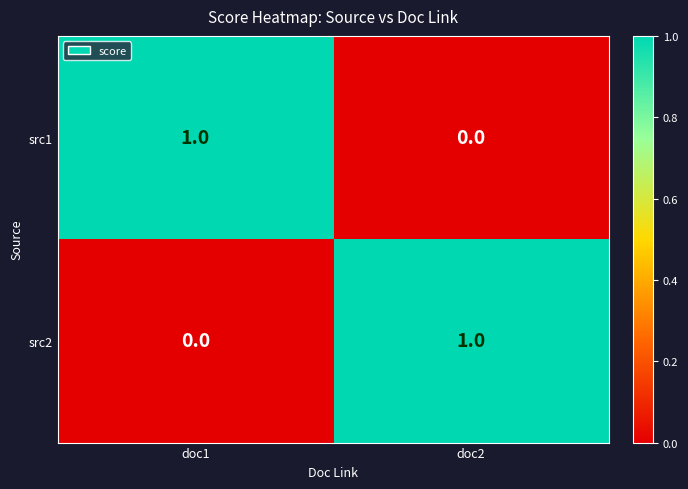

Rank the series at doc1 from highest to lowest value.

src1, src2